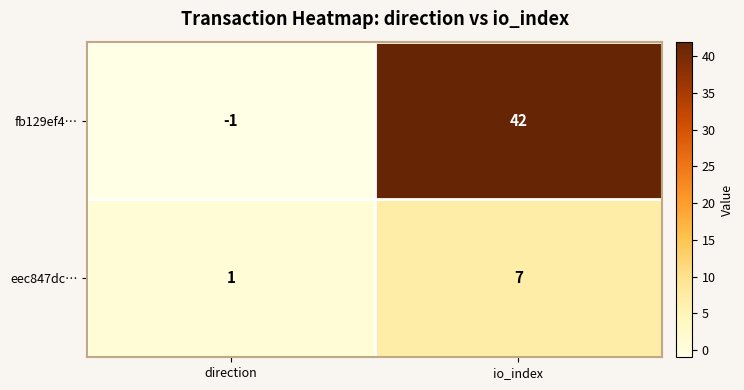

At which category does the chart reach its peak across all series?

io_index